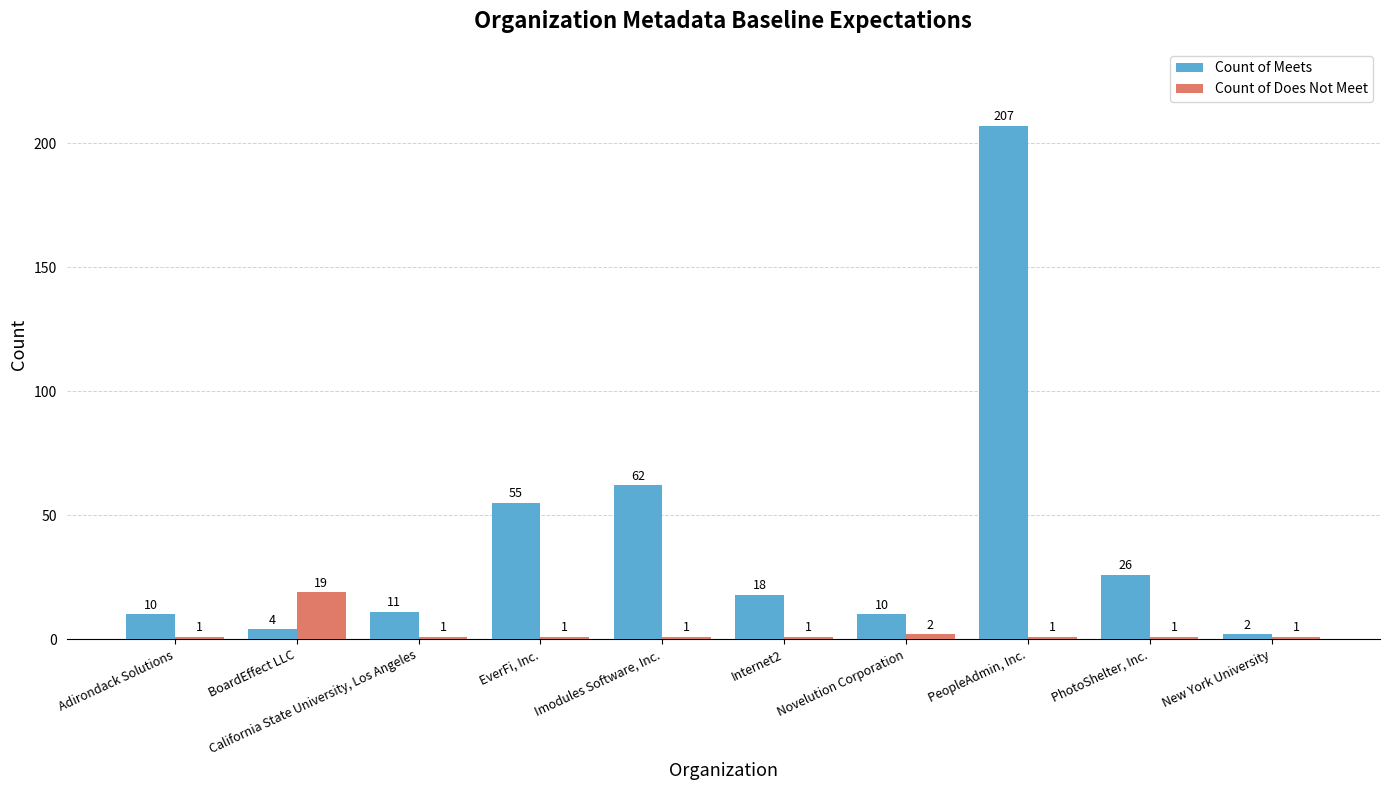

Reading left to right, list all the values displayed in this chart.

Count of Meets: 10	4	11	55	62	18	10	207	26	2
Count of Does Not Meet: 1	19	1	1	1	1	2	1	1	1